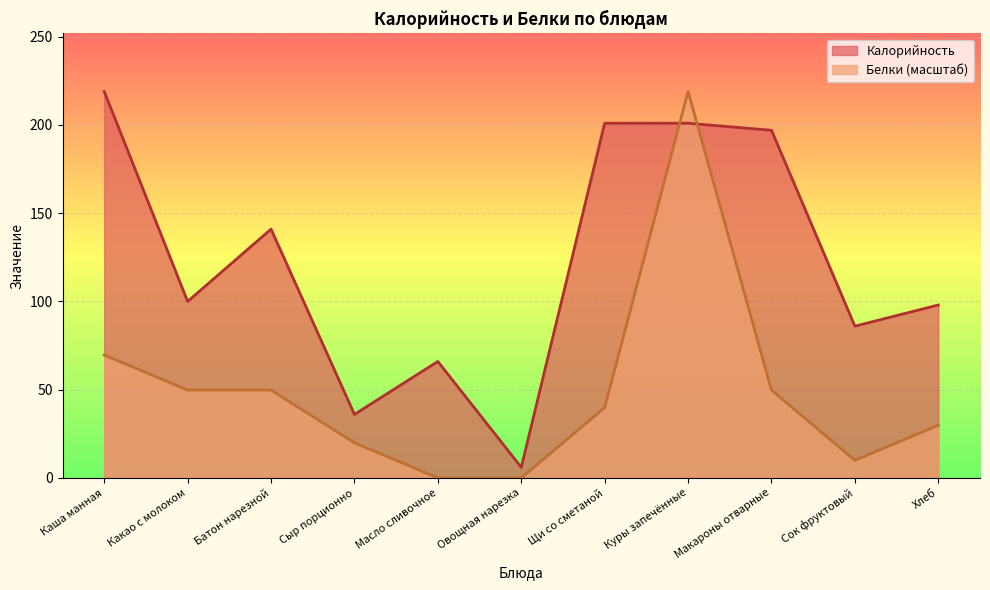

What is the spread (max minus min) of values at Куры запечённые?

18.0